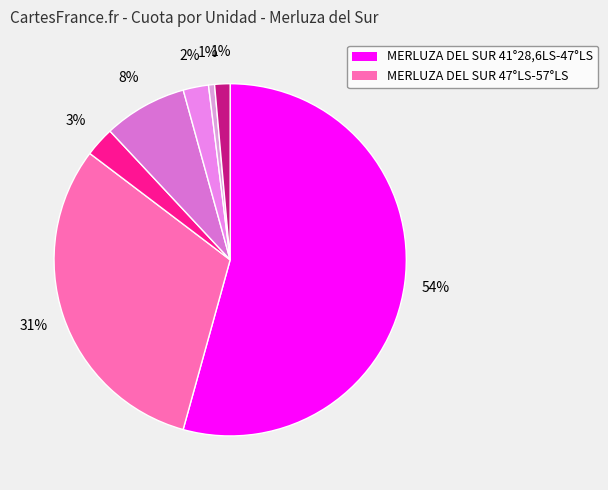

Count the number of slices in the pie.

7